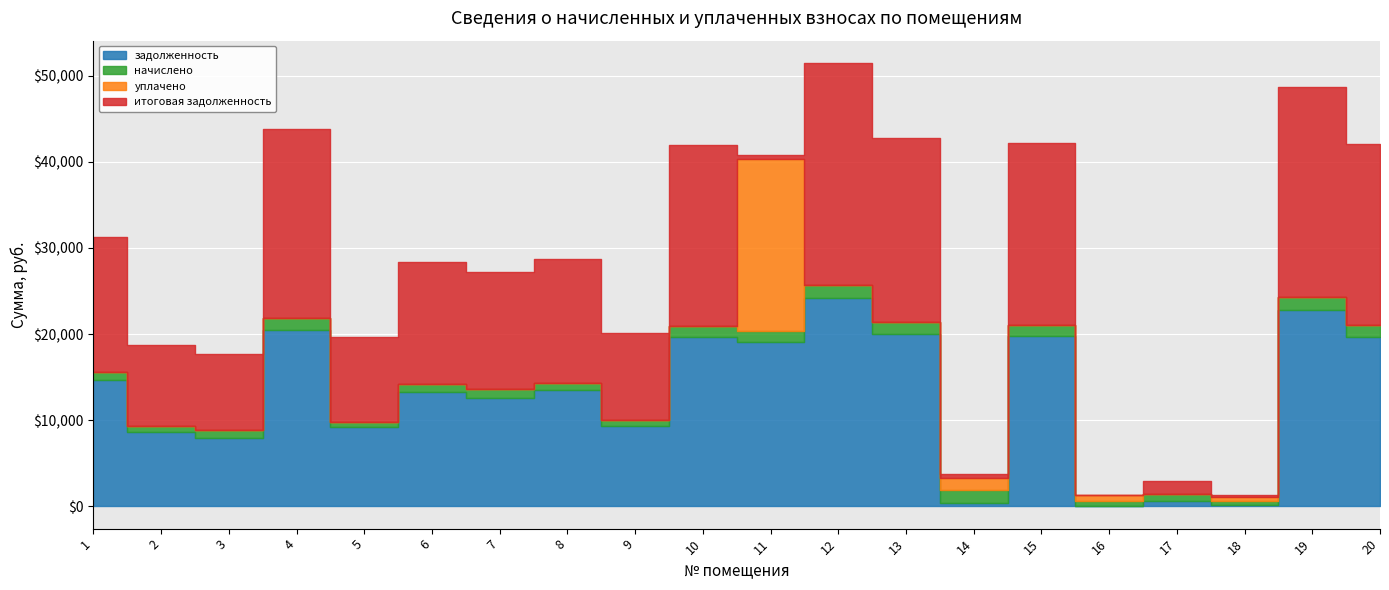

What is the value of the начислено point at the 20th from the left?

1304.7